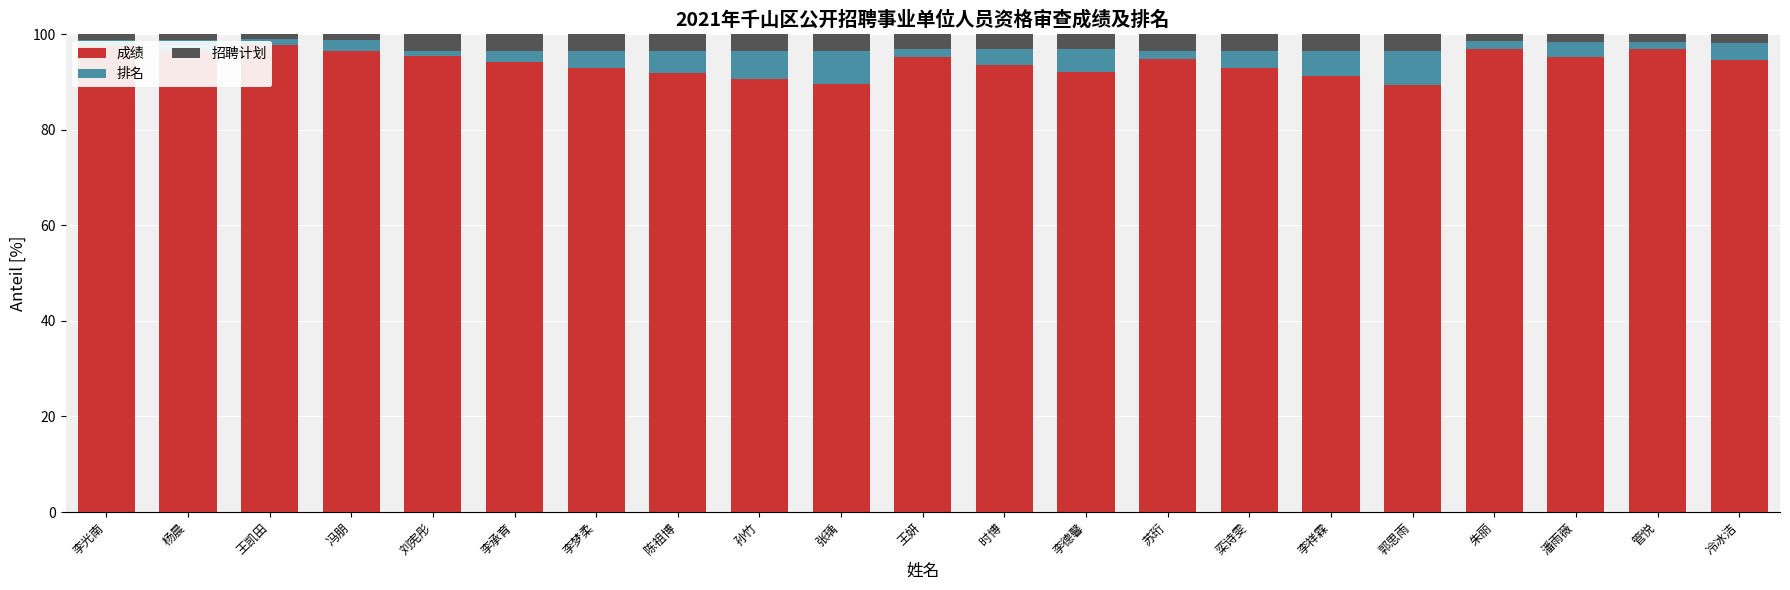

The value of 招聘计划 at 王凯田 is 1.1. True or false?

True